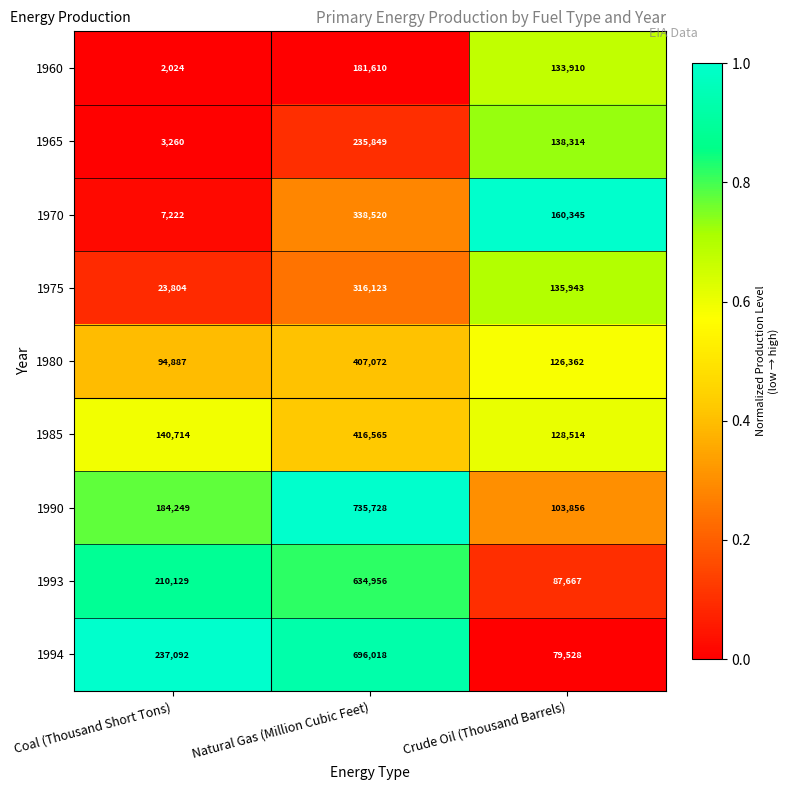

What is the lowest value of the 1965 series?

3260